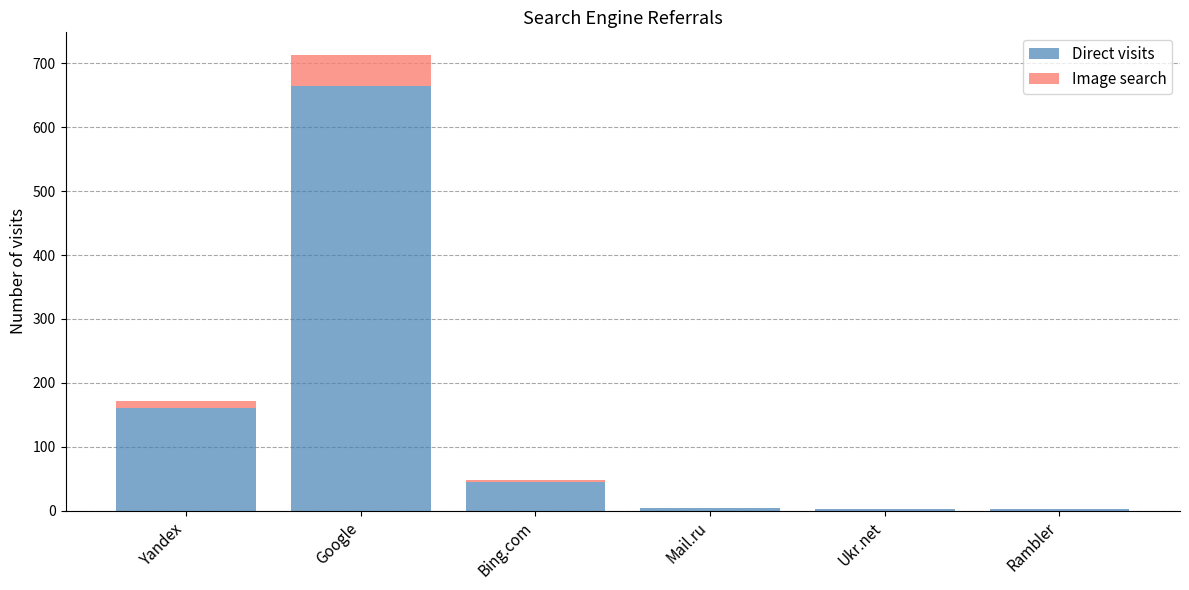

What is the maximum value for Direct visits?

665